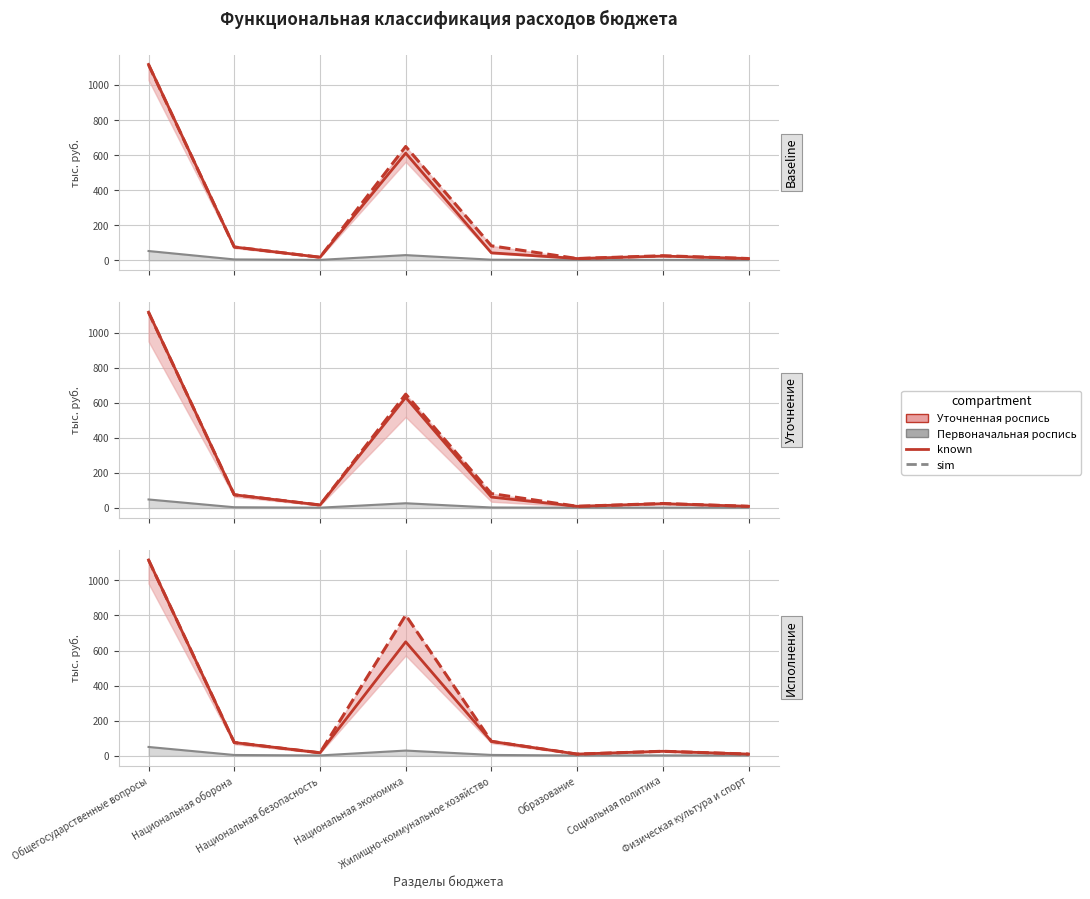

The value of Первоначальная роспись at Социальная политика is 26.0. True or false?

True